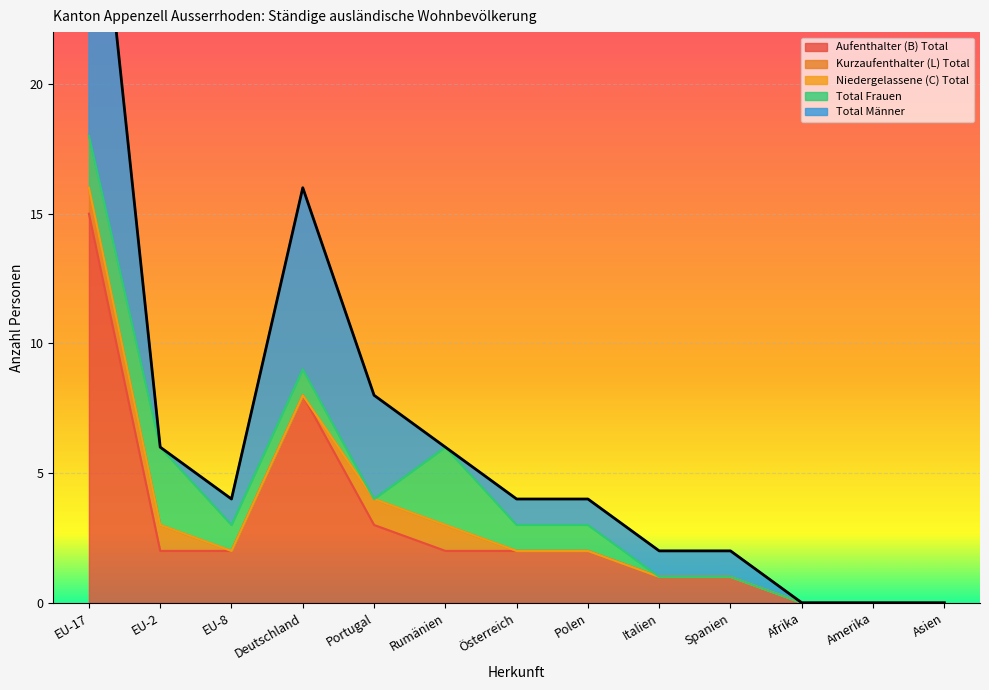

Rank the categories by Kurzaufenthalter (L) Total value from lowest to highest.

EU-17, EU-8, Portugal, Rumänien, Österreich, Italien, Spanien, Afrika, Amerika, Asien, Deutschland, Polen, EU-2